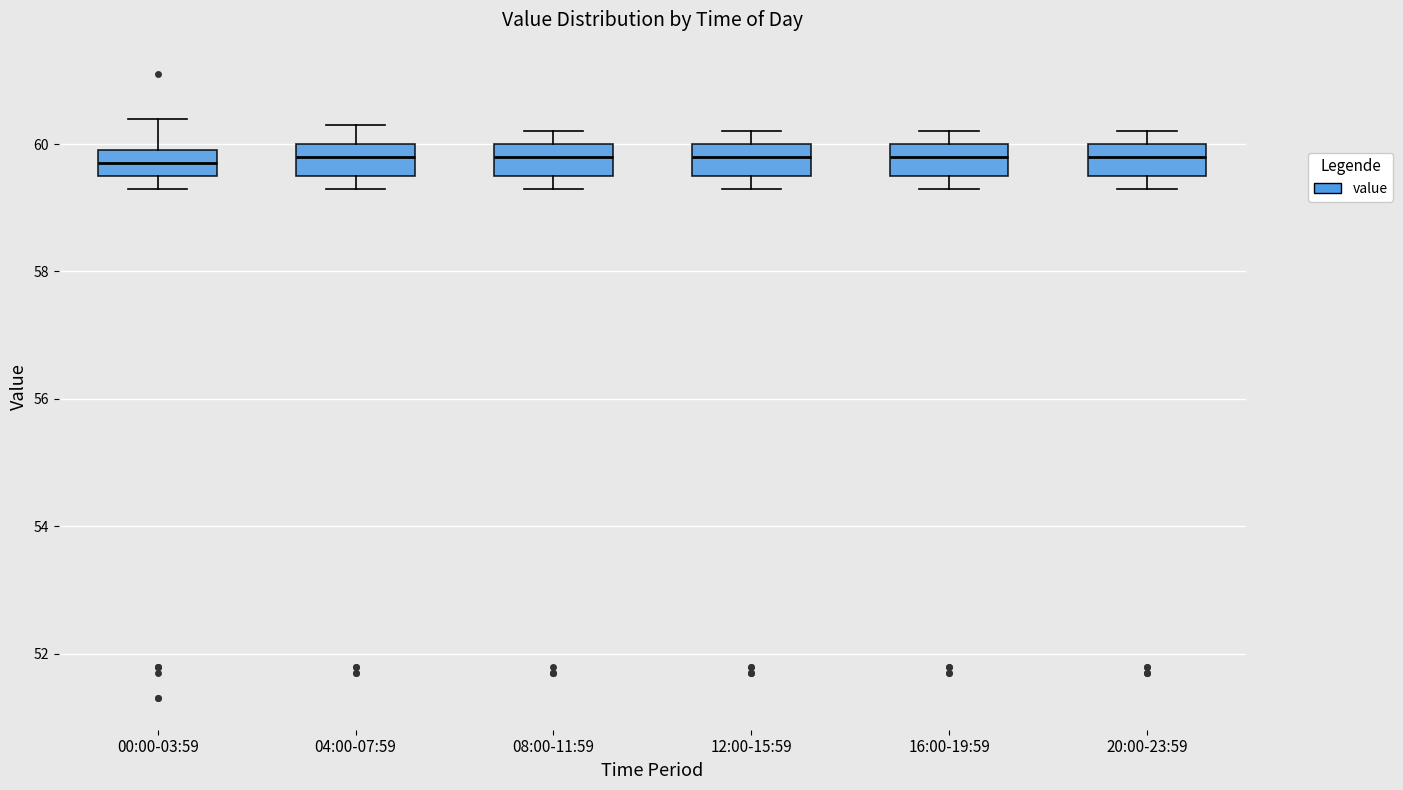

Reading left to right, read every box against the y-axis: the position of its median line, the range the box covers, and the ends of its whiskers. The values are not printed on the chart, so give them approximately, as read against the axis.

00:00-03:59: median 59.8, box 59.6 to 60.0, whiskers 59.4 to 60.4
04:00-07:59: median 59.8, box 59.6 to 60.0, whiskers 59.4 to 60.4
08:00-11:59: median 59.8, box 59.6 to 60.0, whiskers 59.4 to 60.2
12:00-15:59: median 59.8, box 59.6 to 60.0, whiskers 59.4 to 60.2
16:00-19:59: median 59.8, box 59.6 to 60.0, whiskers 59.4 to 60.2
20:00-23:59: median 59.8, box 59.6 to 60.0, whiskers 59.4 to 60.2